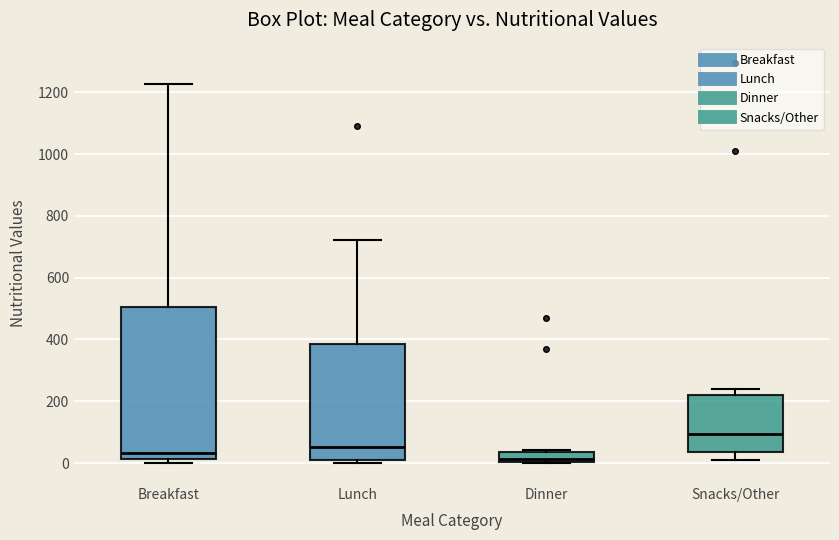

Where is the upper edge of the box for Breakfast on the y-axis? The values are not printed on the chart, so give them approximately, as read against the axis.

500